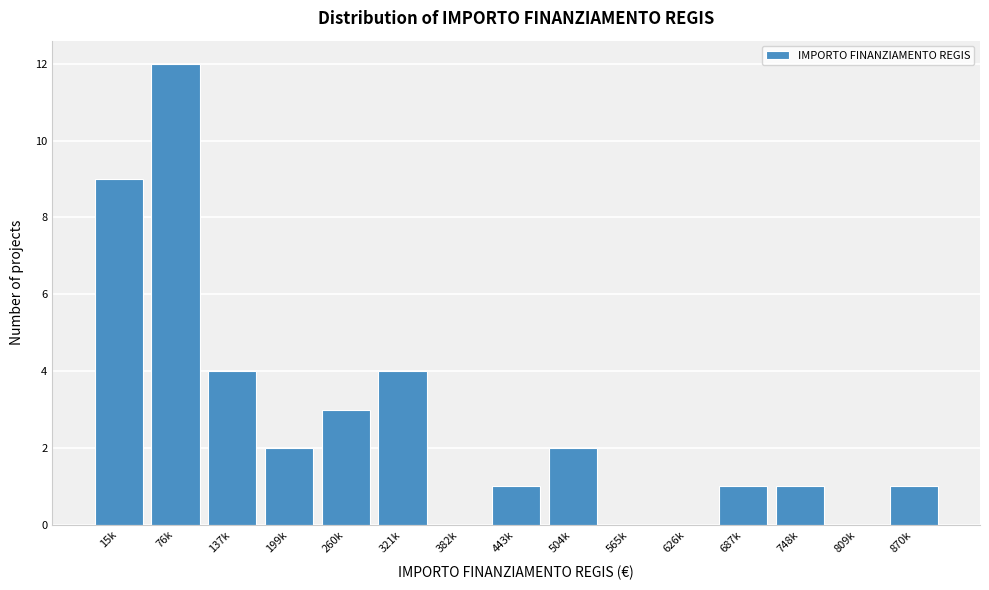

Reading right to left, what are all the values shown in this chart?

870k=1	809k=0	748k=1	687k=1	626k=0	565k=0	504k=2	443k=1	382k=0	321k=4	260k=3	199k=2	137k=4	76k=12	15k=9